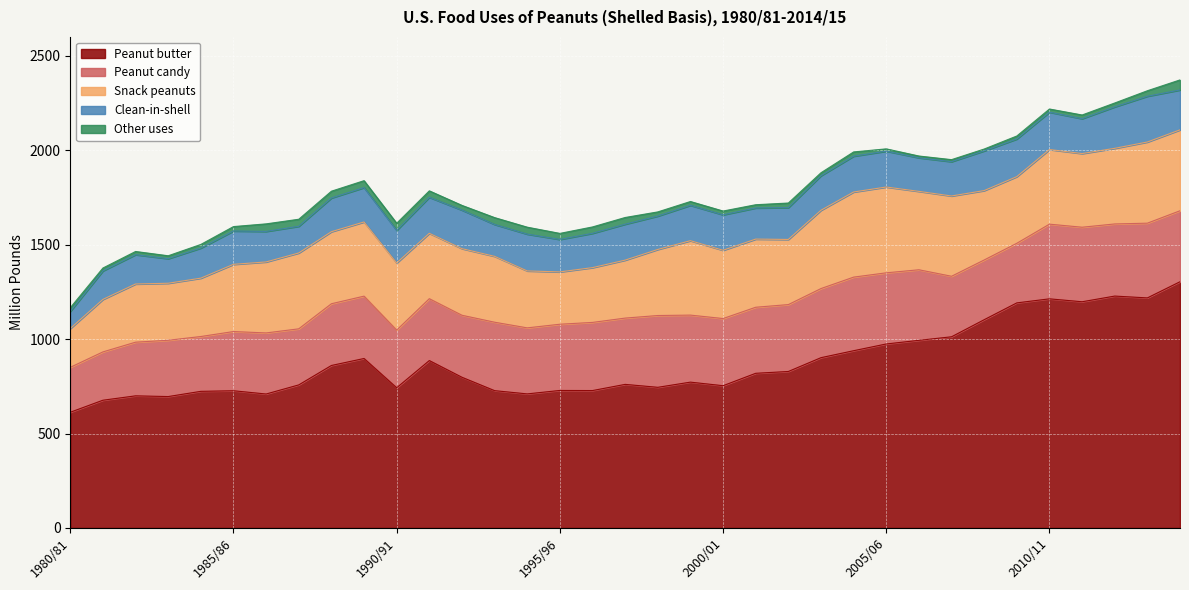

In Peanut candy, how many points are lower than both neighbors (excluding endpoints)?

9